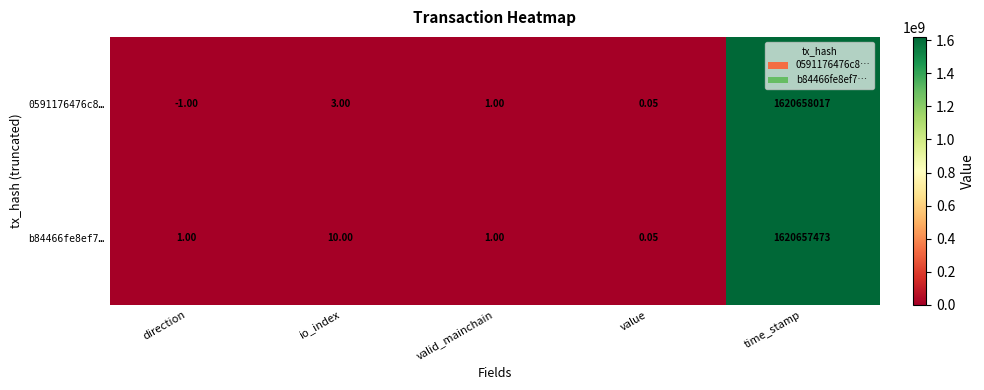

List the labels in order of 0591176476c8… value, largest first.

time_stamp, io_index, valid_mainchain, value, direction